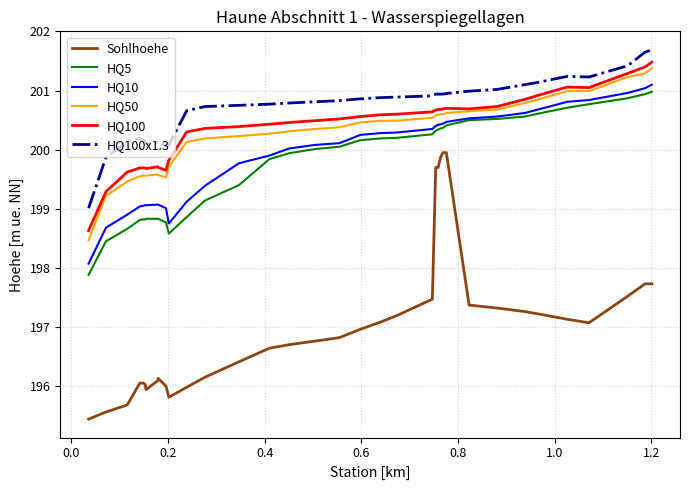

What is the greatest value displayed?

201.7